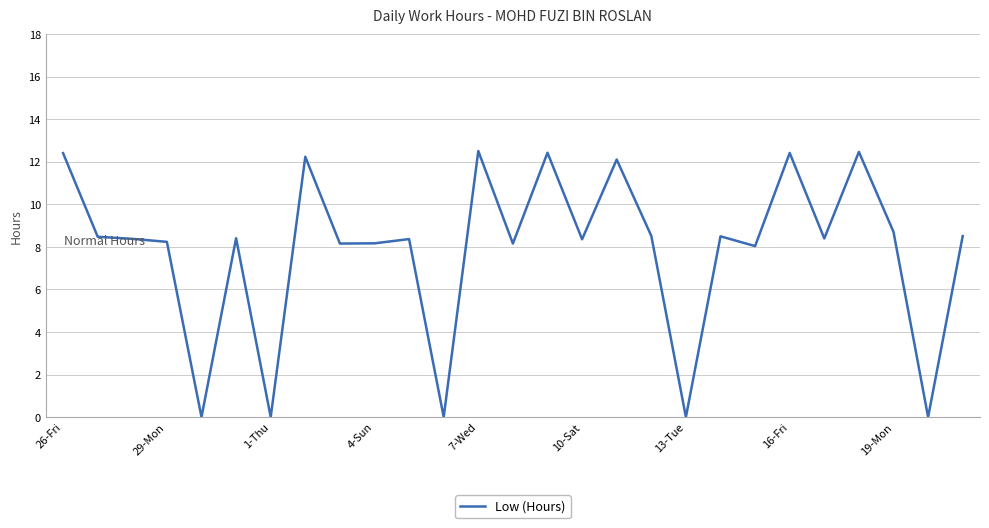

What is the difference between the maximum and minimum values?

12.5